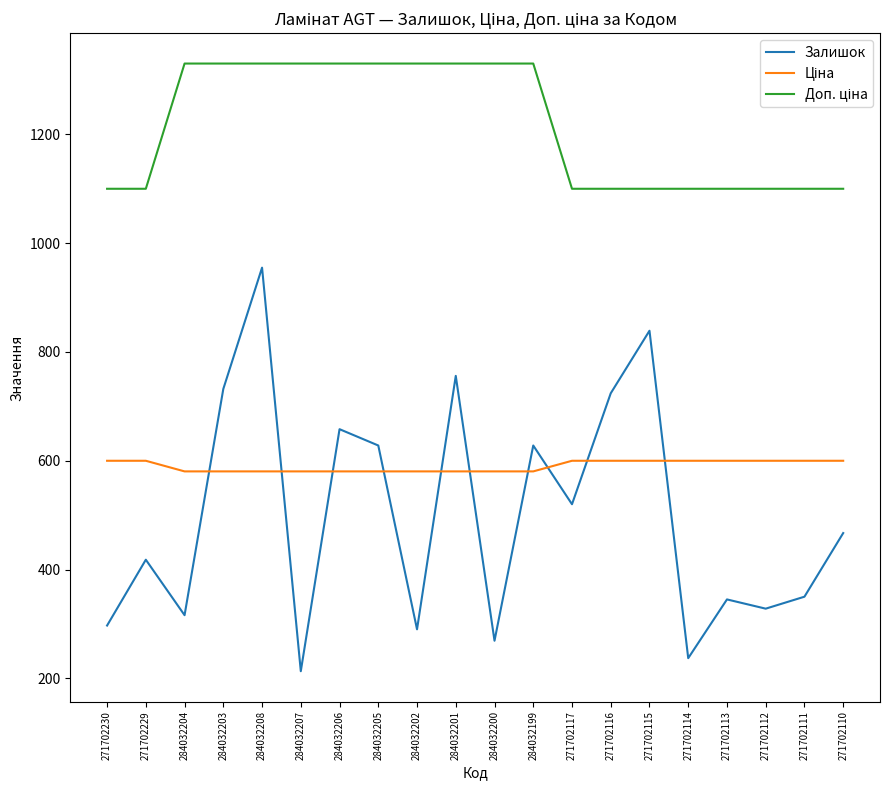

What is the total value across all series at 271702111?

2049.9